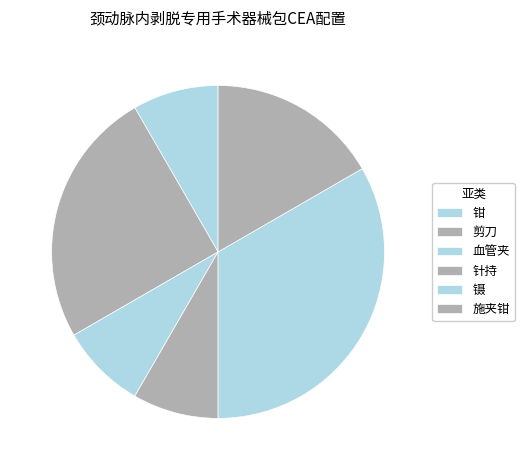

To the nearest percent, what is the difference between the largest and smallest slice percentages?

25%